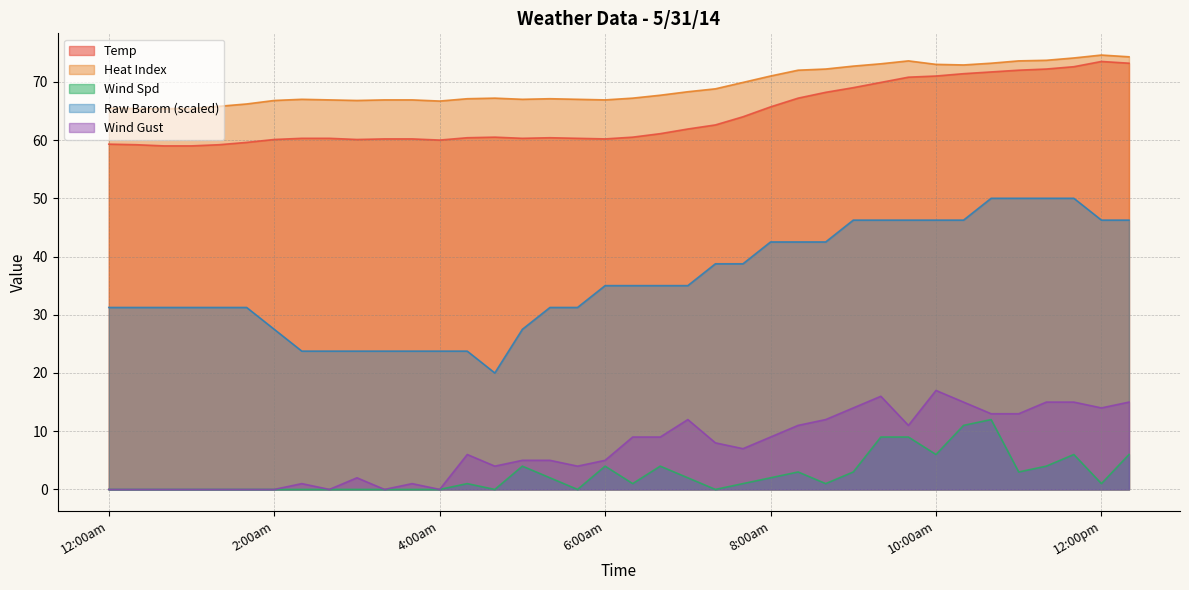

True or false: Heat Index and Wind Spd intersect in this chart.

False